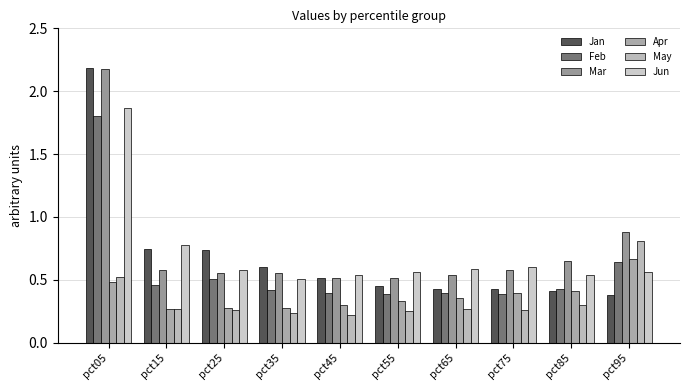

Which series has the largest total across all categories?

Mar